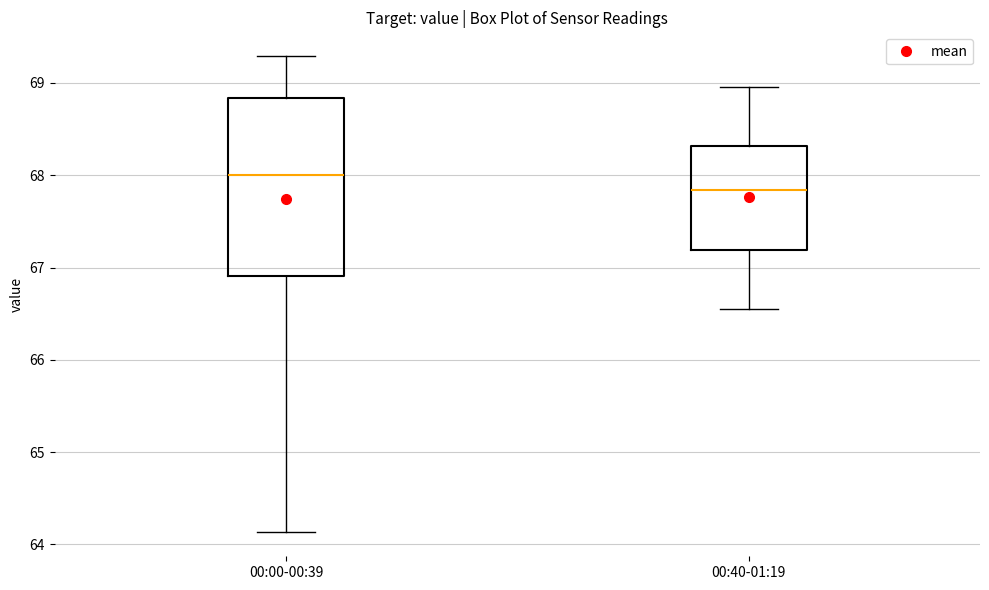

Which box has the lowest median line?

00:40-01:19